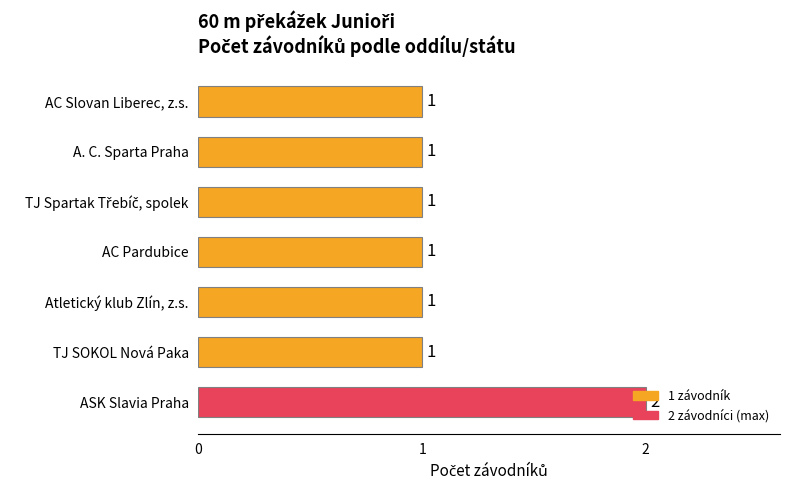

What is the sum of all values?

8